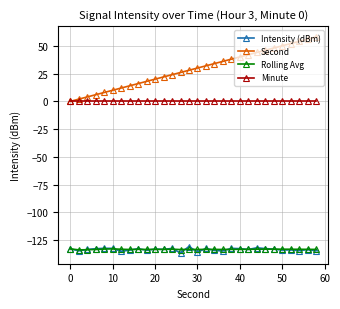

What is the value of the Second point at the 24th from the left?

46.0